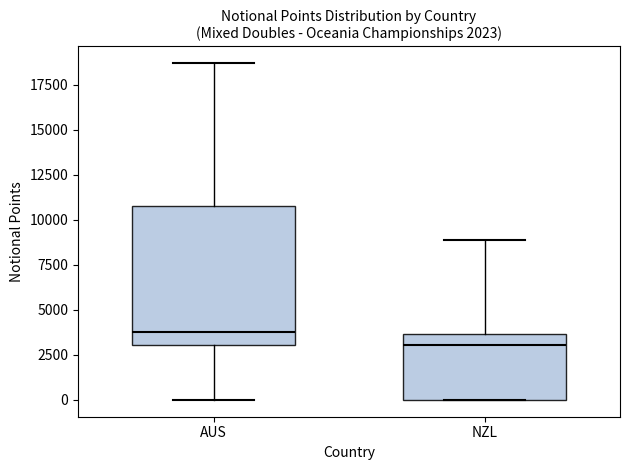

Which box is the tallest, from its lower edge to its upper edge?

AUS